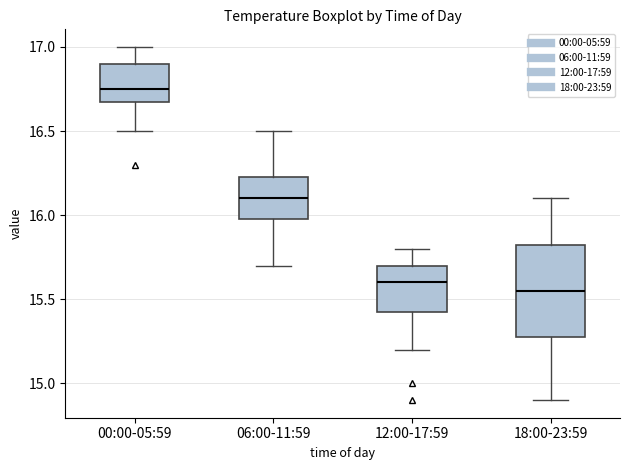

Which box's median line is the highest?

00:00-05:59